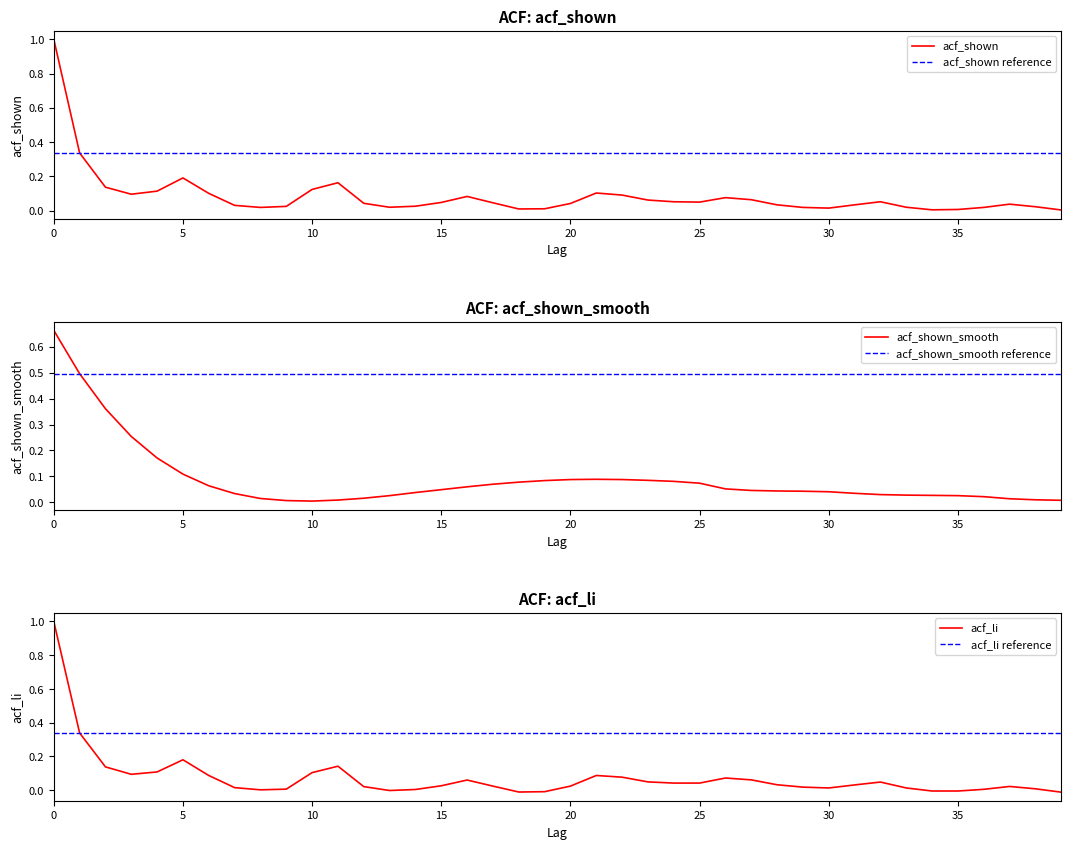

Rank the series at 5 from lowest to highest value.

acf_shown_smooth, acf_li, acf_shown